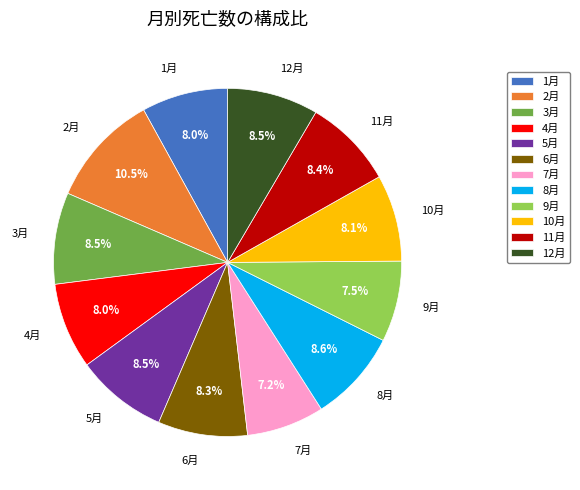

Does 7月 represent more than half of the total?

No